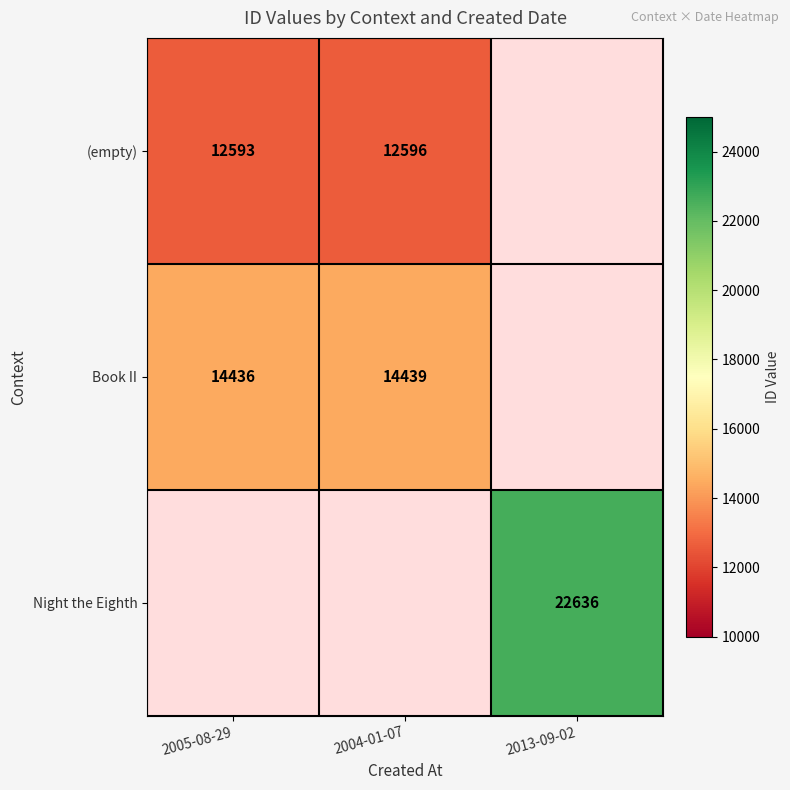

True or false: Book II has a value of 9504 at 2004-01-07.

False